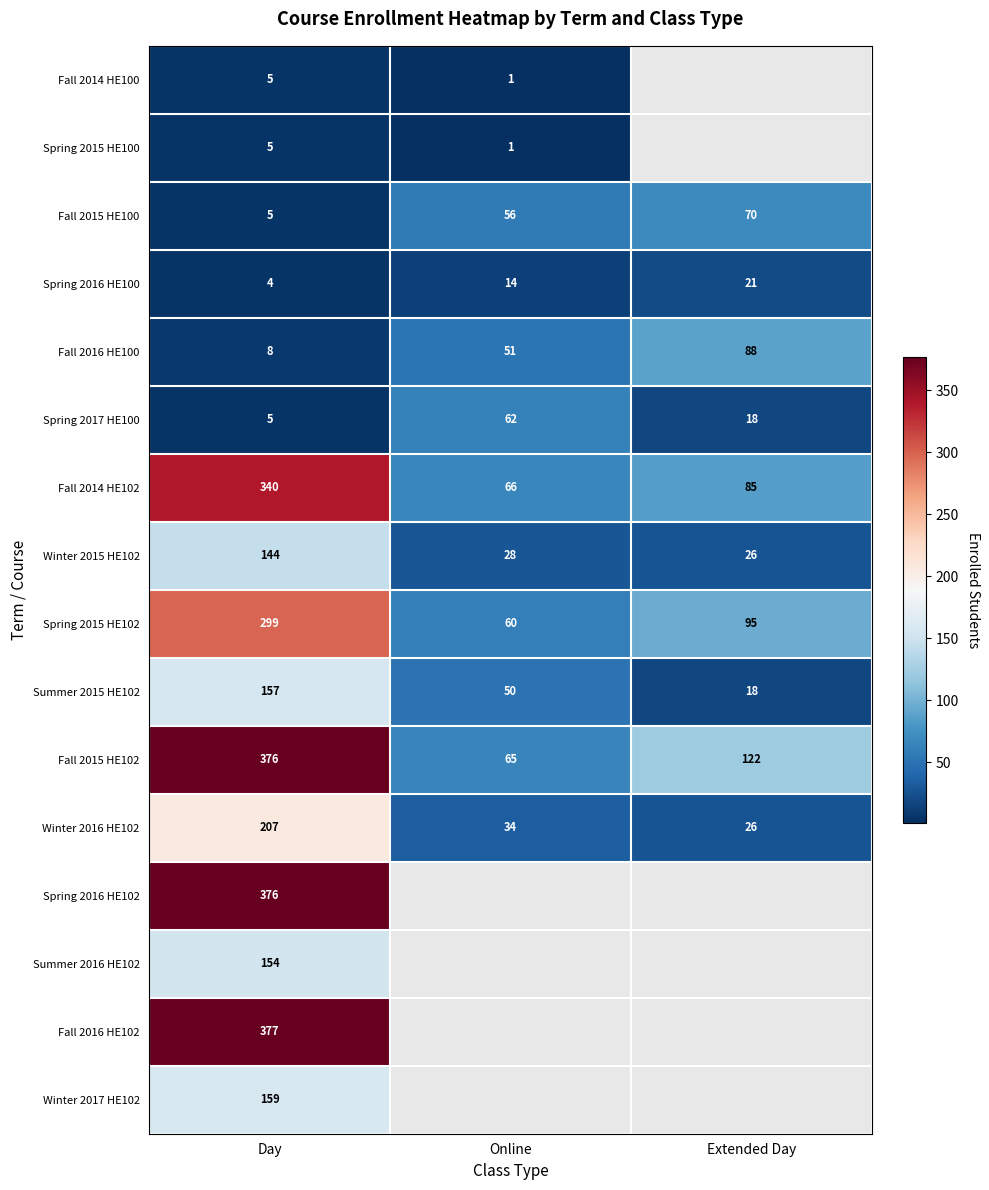

What is the maximum value for Spring 2015 HE102?

299